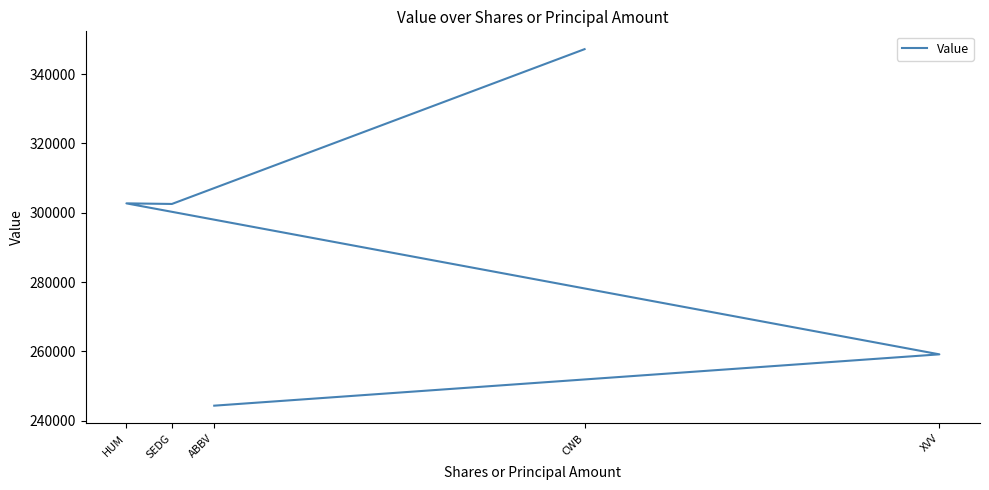

Which label corresponds to the smallest value in the chart?

ABBV